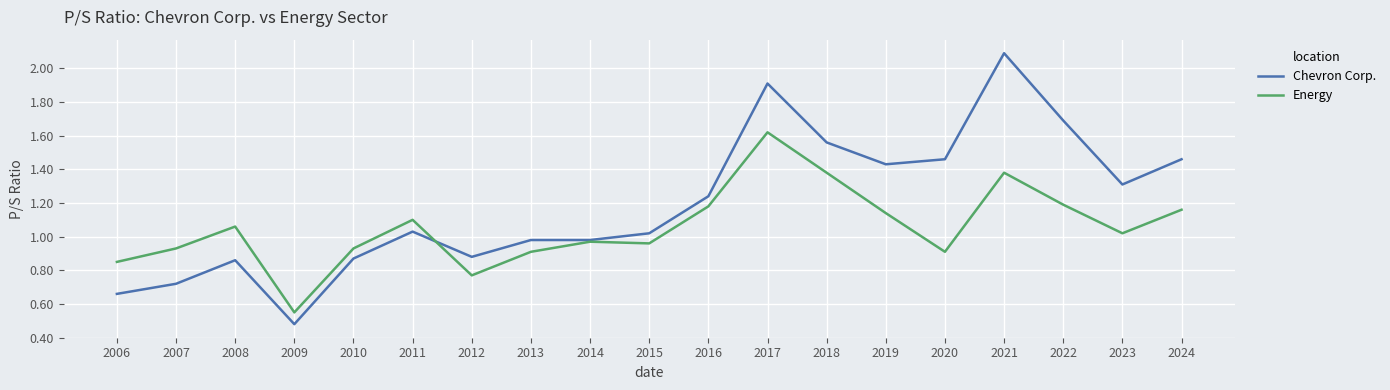

Where is the first local maximum for Energy?

2008